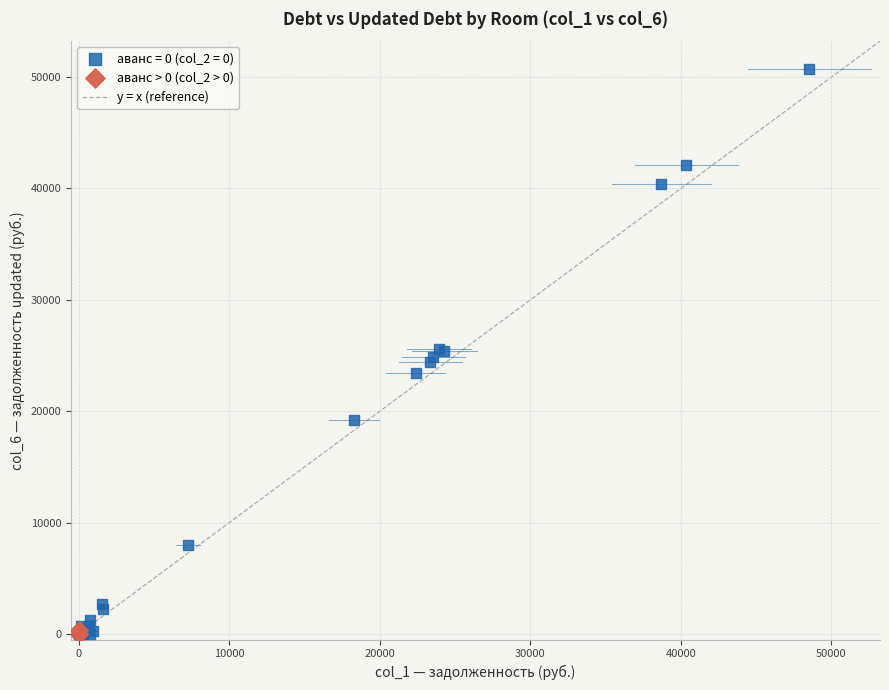

Which series has the largest Y range (max minus min)?

аванс = 0 (col_2 = 0)